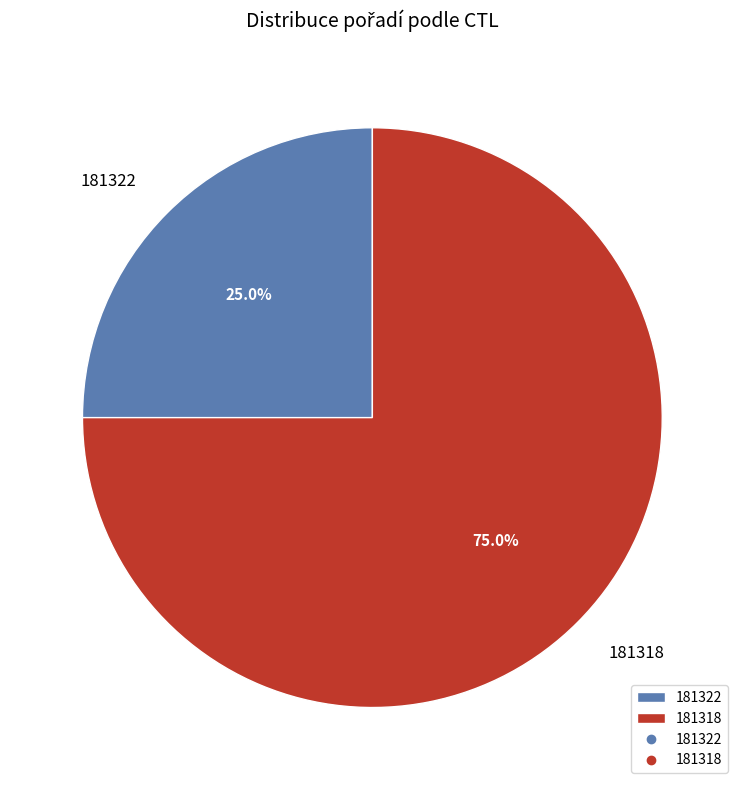

True or false: 181318 accounts for 75% of the total.

True